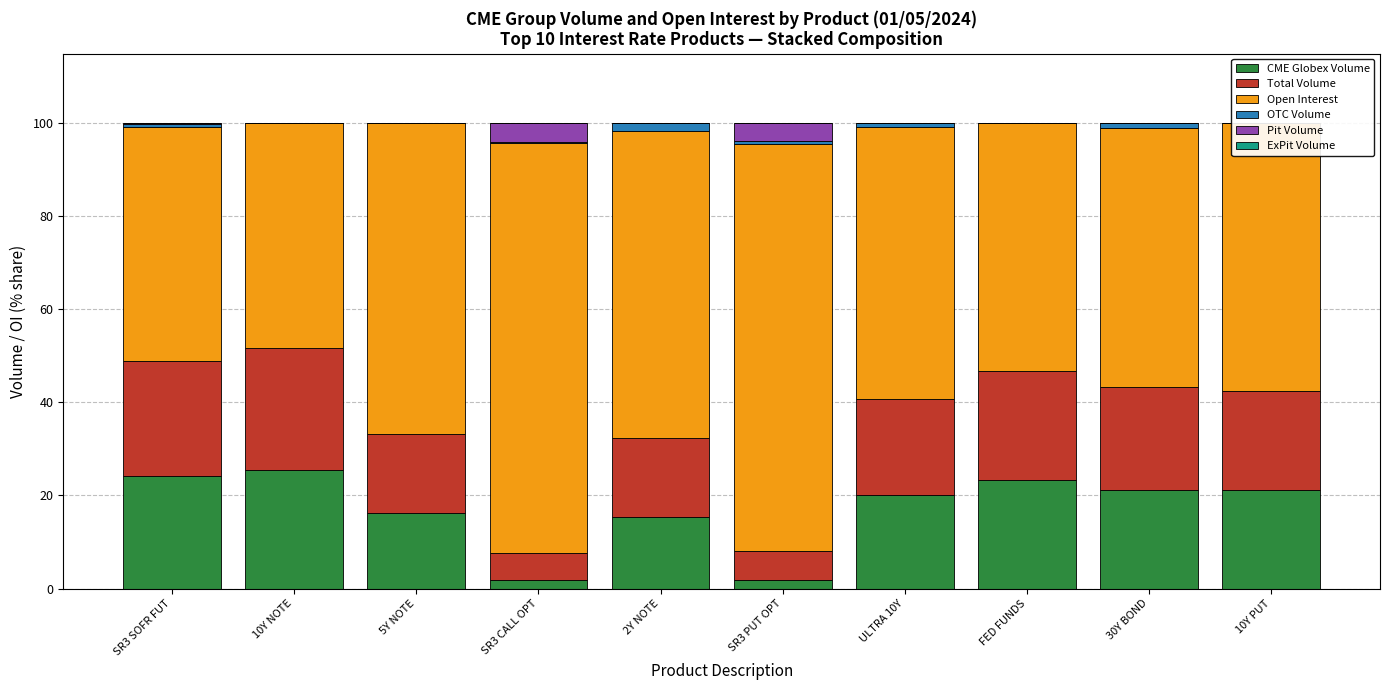

The OTC Volume series shows 1.7 at 2Y NOTE. True or false?

True